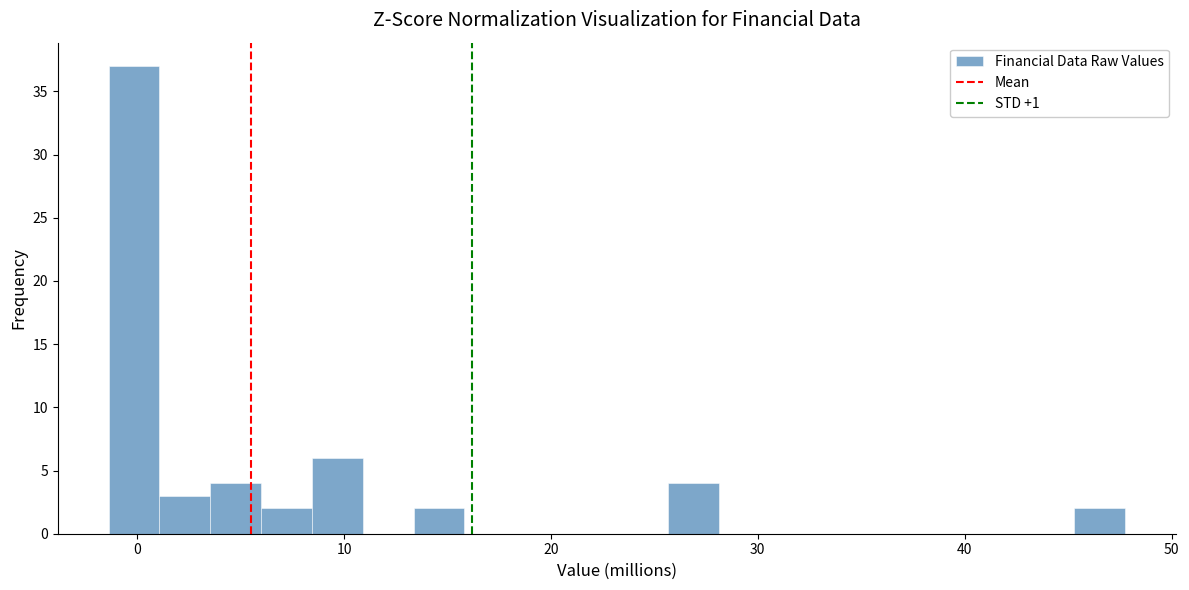

Around what value on the x-axis is the tallest bar? Give the approximate position of its centre, as read against the axis.

0